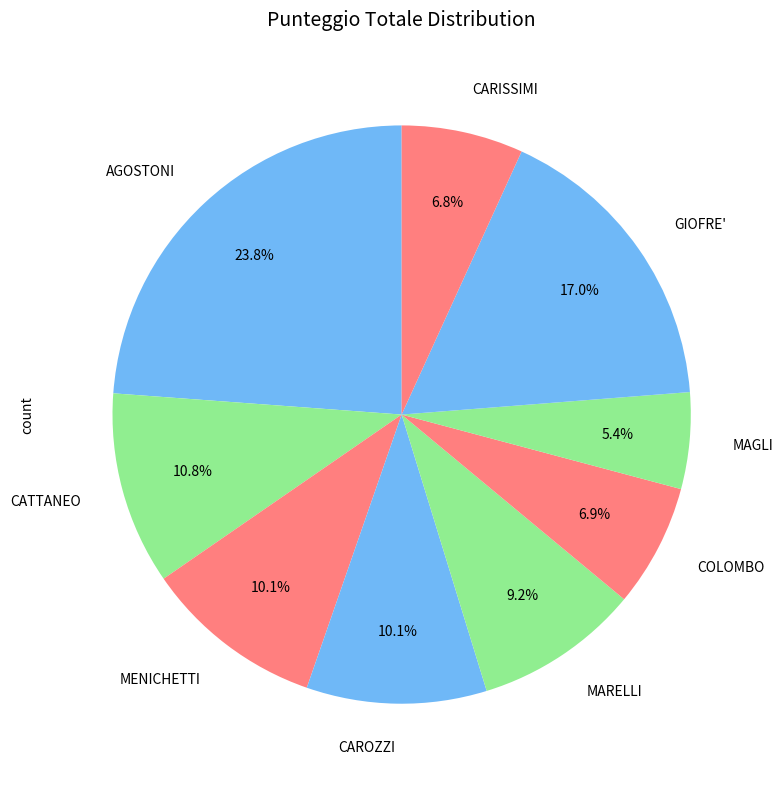

Is MENICHETTI the majority of the pie?

No